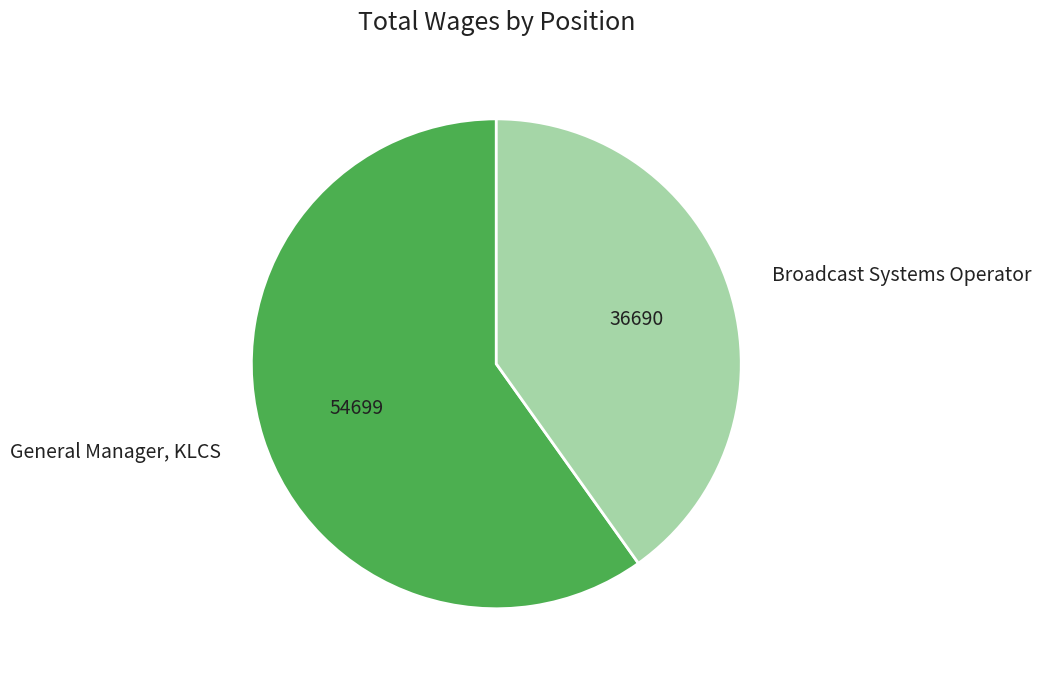

Count the number of slices in the pie.

2